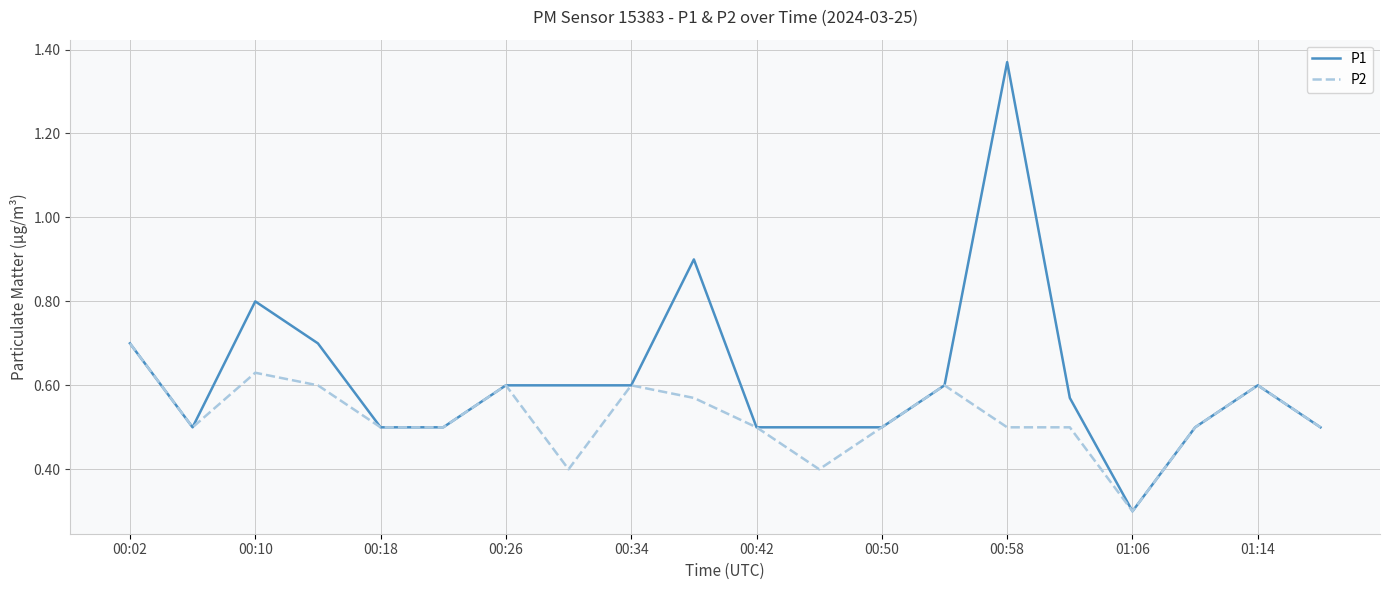

What is the minimum value for P2?

0.3